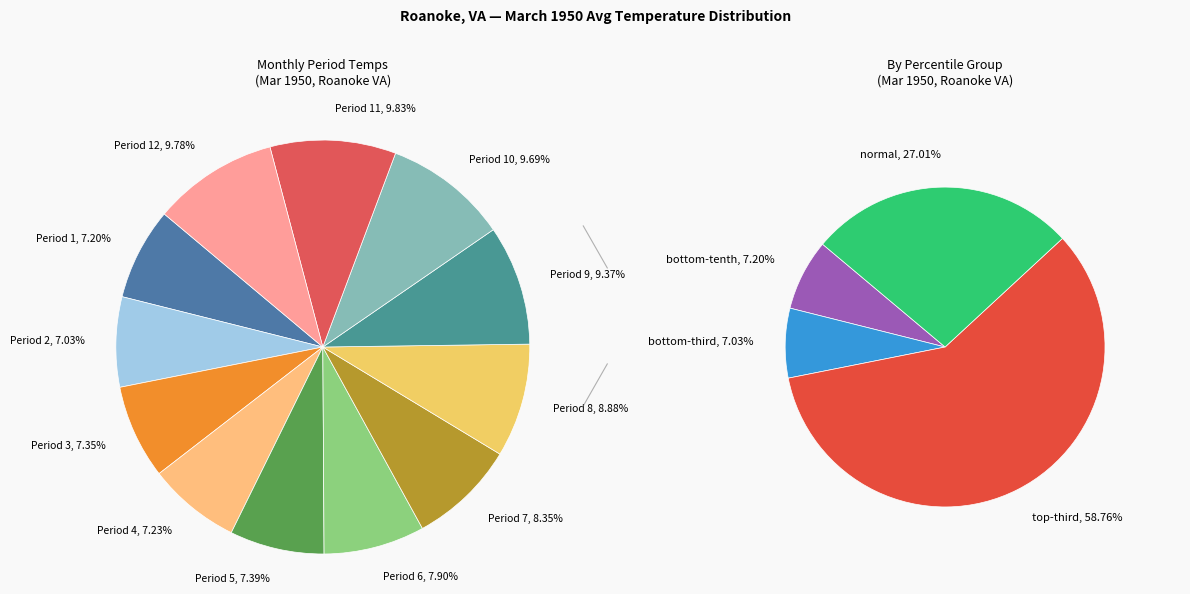

Is it true that Period 9 is 15% of the pie?

False